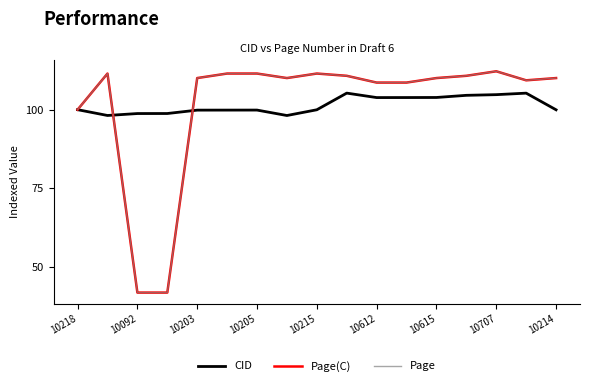

Is this an area chart (filled region under the line)?

No